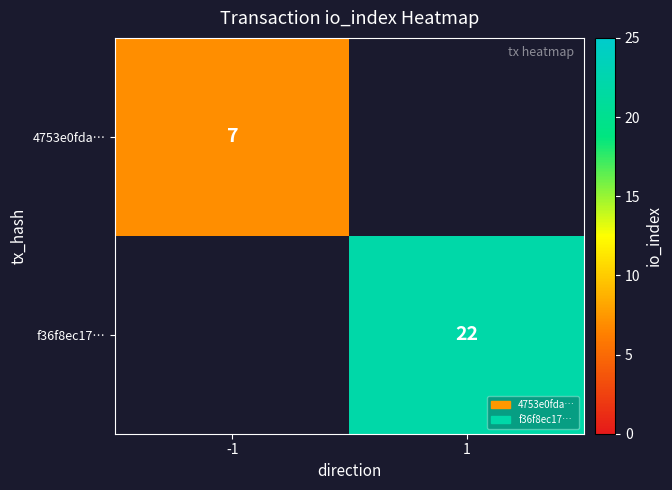

True or false: f36f8ec17… has a value of 29 at 1.

False